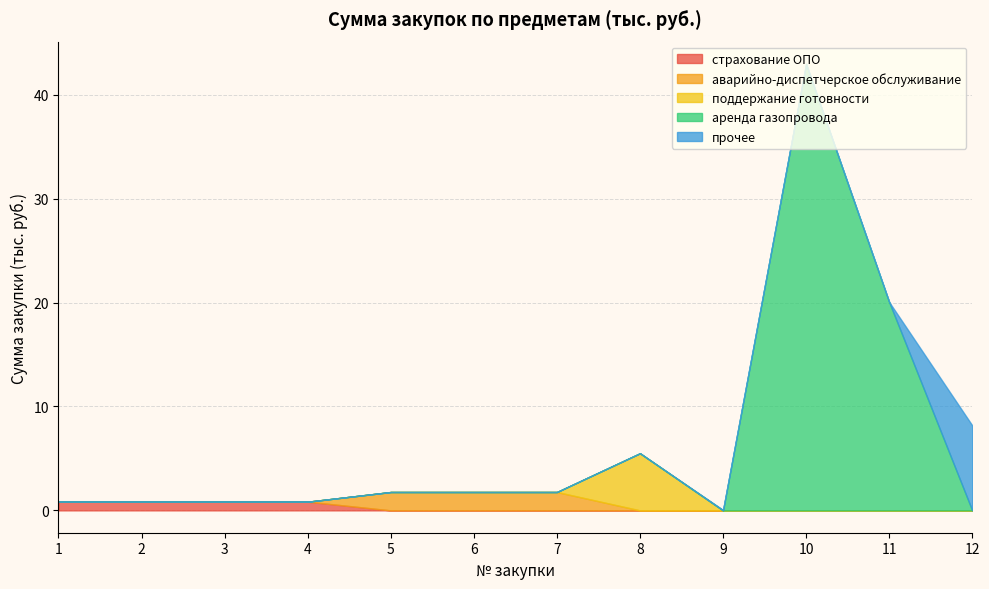

Which category has the lowest value across all series?

5